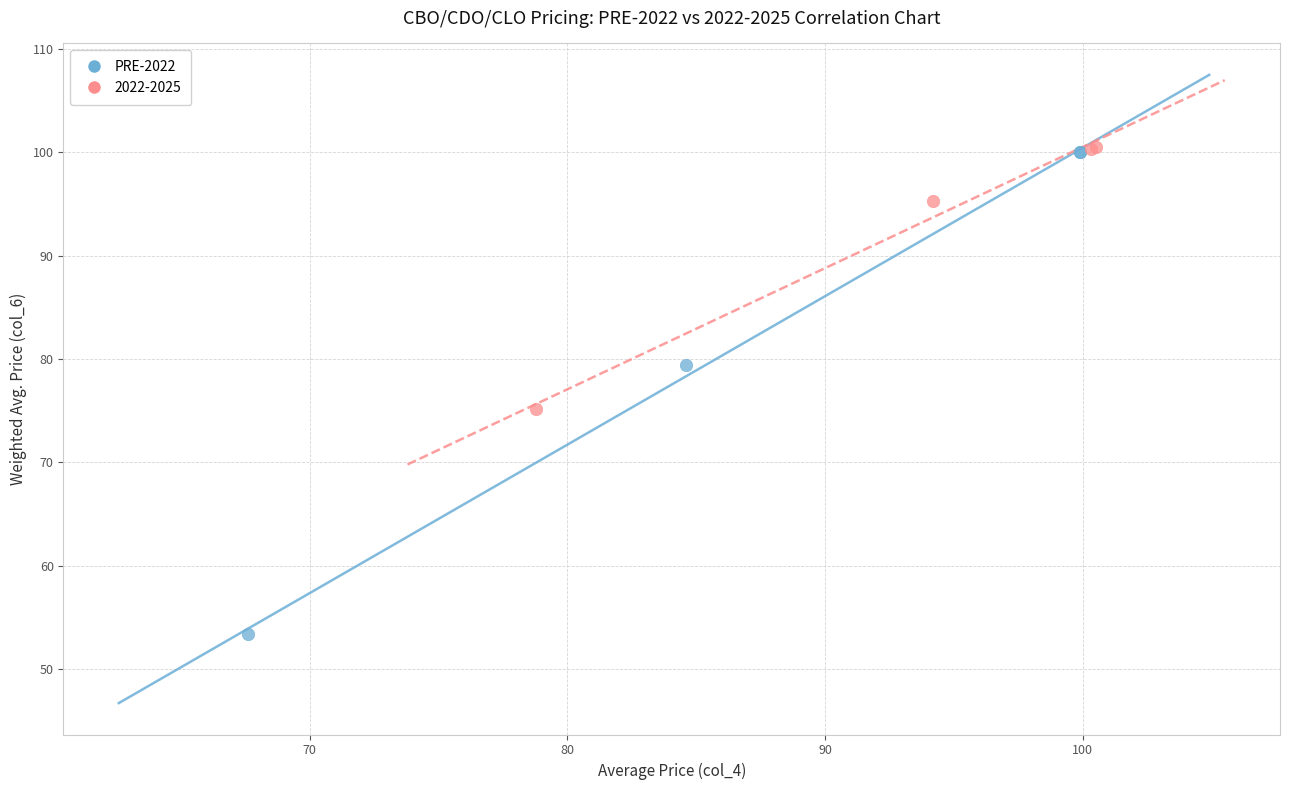

Which series reaches the minimum Y coordinate?

PRE-2022